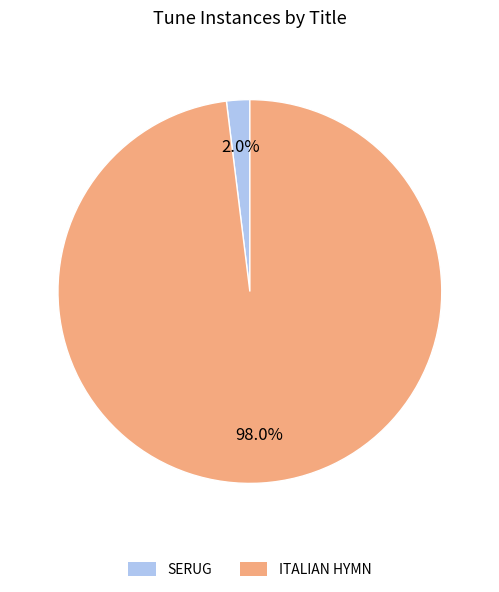

What percentage is the ITALIAN HYMN slice, to the nearest percent?

98%